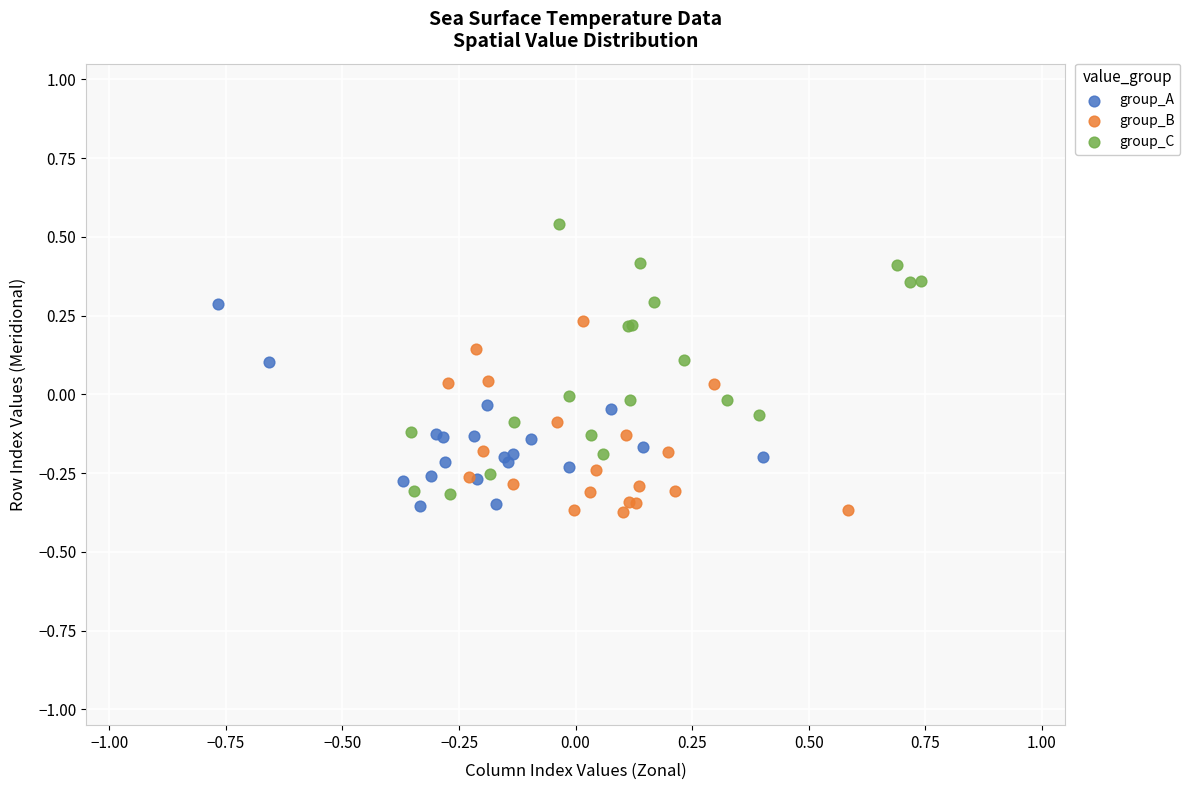

Which series reaches the maximum Y coordinate?

group_C